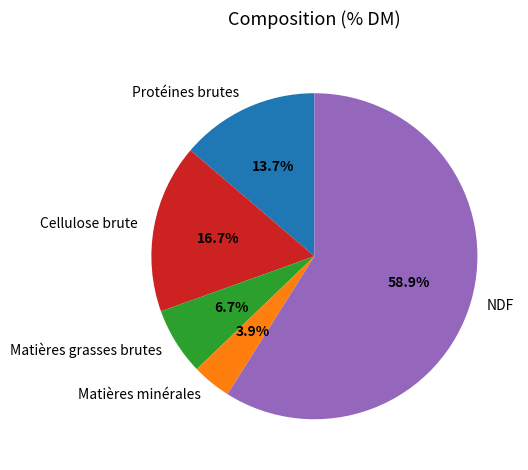

To the nearest percent, what portion does Matières minérales represent?

4%